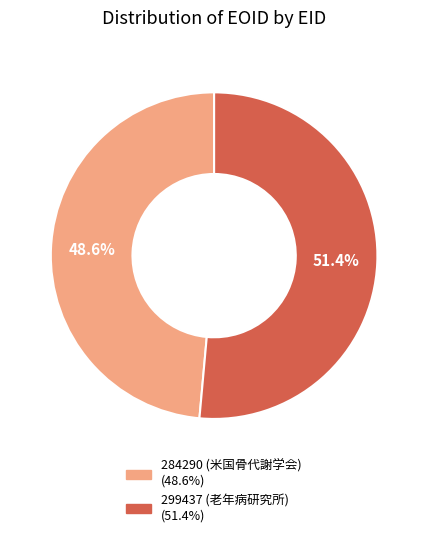

What is the ratio of the value at 299437 (老年病研究所) to the value at 284290 (米国骨代謝学会)?

1.1